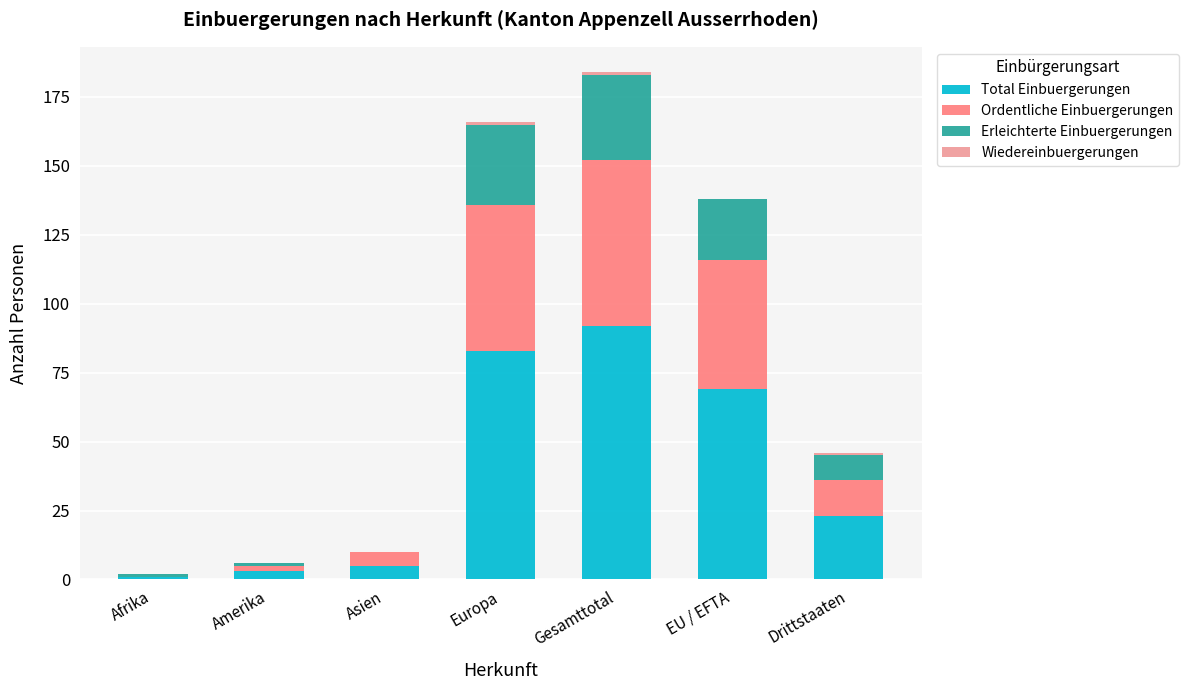

At which category is the sum across all series the highest?

Gesamttotal